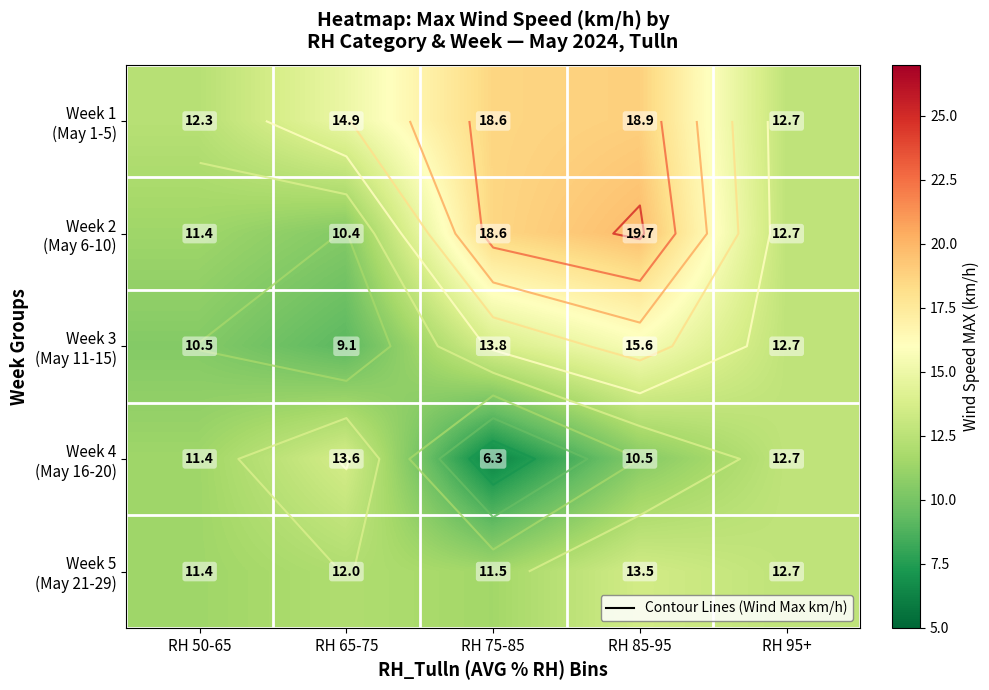

Where is Week 1 (May 1-5) nearest to the value 15?

RH 65-75